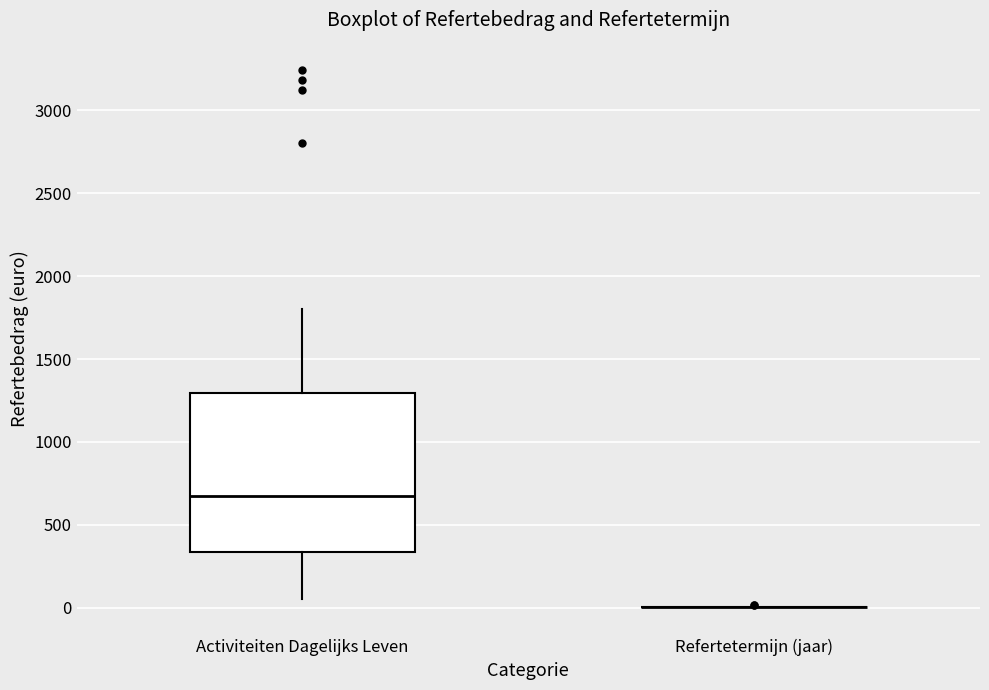

Where is the upper edge of the box for Activiteiten Dagelijks Leven on the y-axis? The values are not printed on the chart, so give them approximately, as read against the axis.

1300